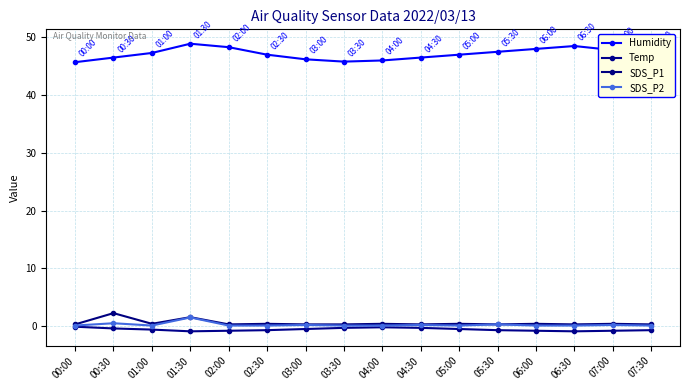

Does the chart have visible grid lines?

Yes